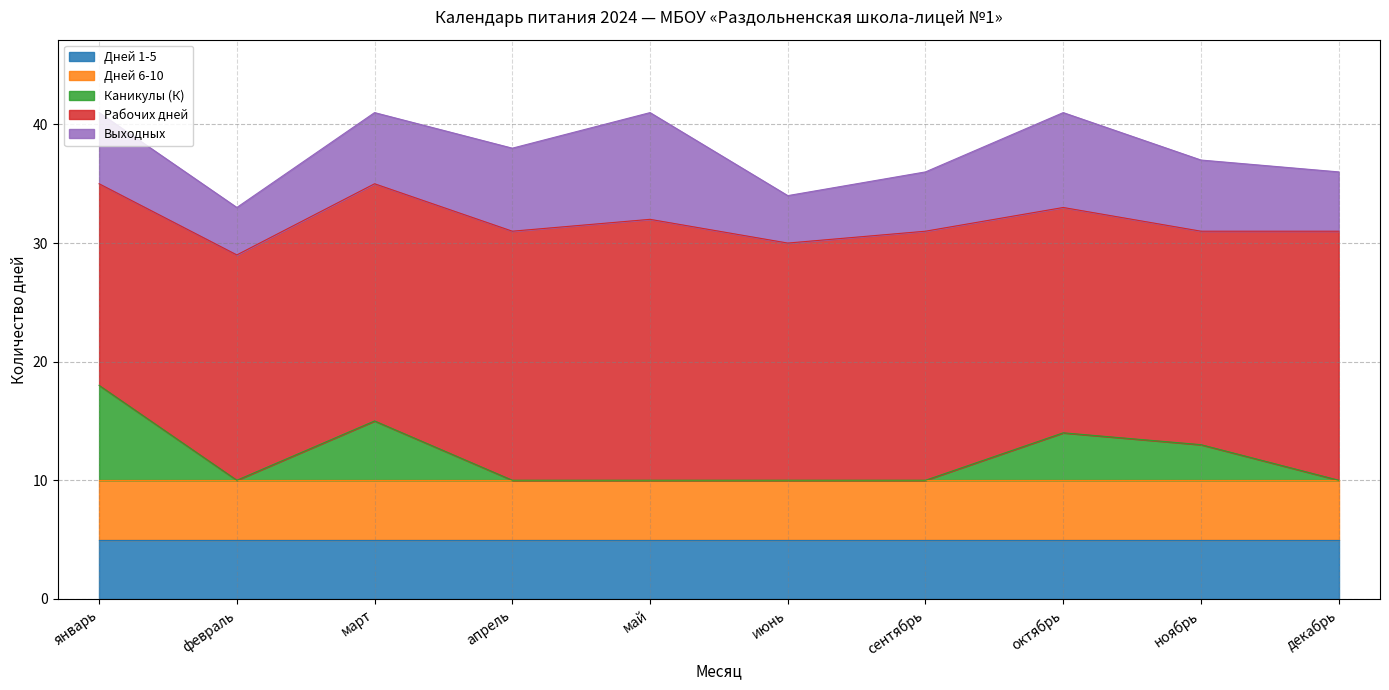

Reading left to right, extract all data points from this chart.

Дней 1-5: январь=5	февраль=5	март=5	апрель=5	май=5	июнь=5	сентябрь=5	октябрь=5	ноябрь=5	декабрь=5
Дней 6-10: январь=5	февраль=5	март=5	апрель=5	май=5	июнь=5	сентябрь=5	октябрь=5	ноябрь=5	декабрь=5
Каникулы (К): январь=8	февраль=0	март=5	апрель=0	май=0	июнь=0	сентябрь=0	октябрь=4	ноябрь=3	декабрь=0
Рабочих дней: январь=17	февраль=19	март=20	апрель=21	май=22	июнь=20	сентябрь=21	октябрь=19	ноябрь=18	декабрь=21
Выходных: январь=6	февраль=4	март=6	апрель=7	май=9	июнь=4	сентябрь=5	октябрь=8	ноябрь=6	декабрь=5